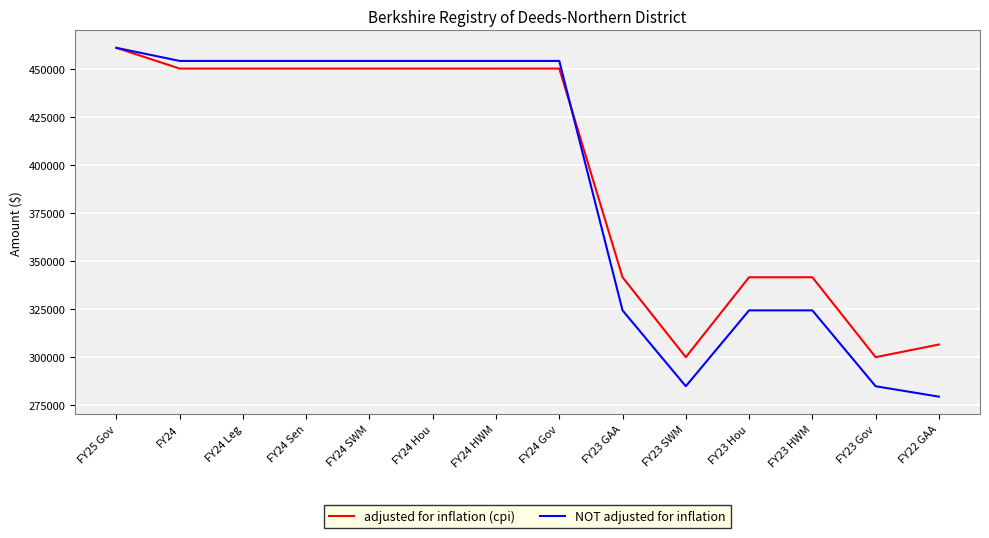

What is the minimum value for NOT adjusted for inflation?

279488